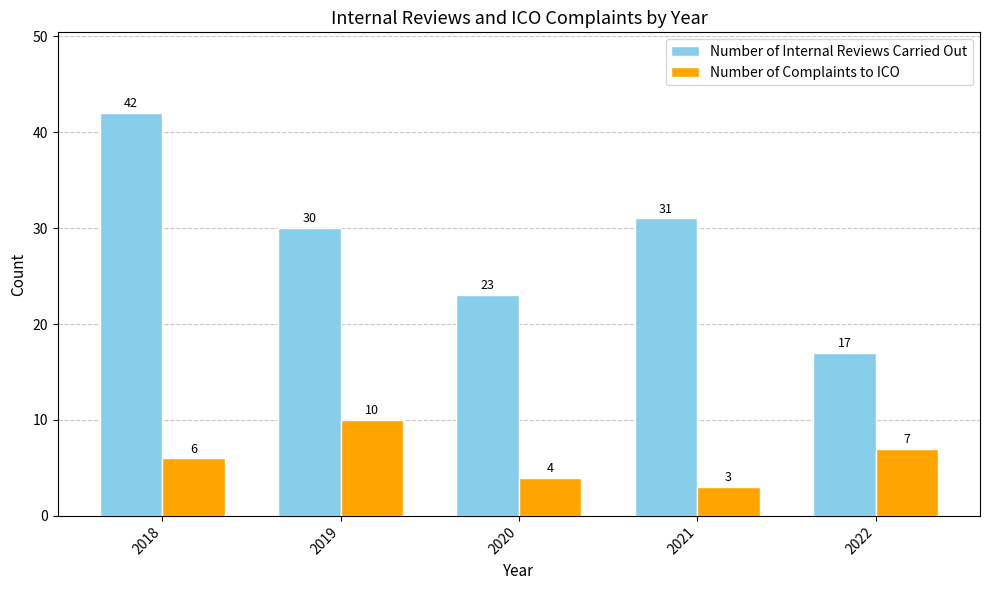

How many bars are there in total?

10